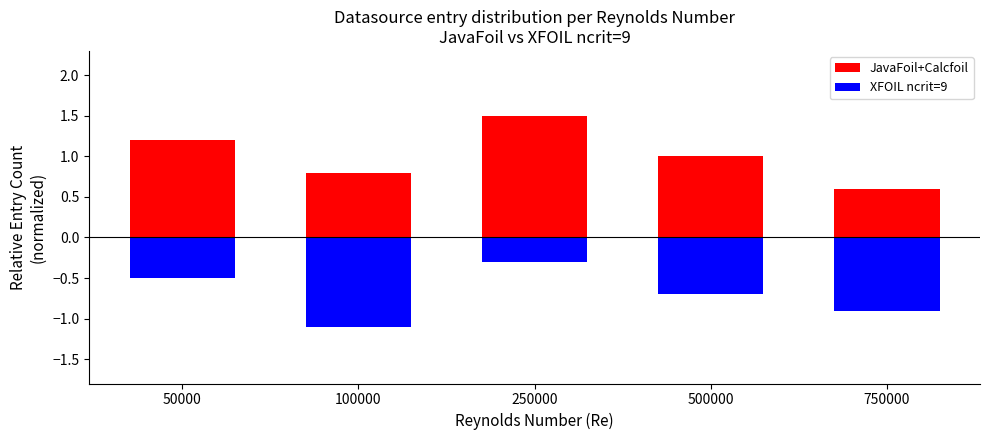

List the series in order of their peak value, lowest first.

XFOIL ncrit=9, JavaFoil+Calcfoil